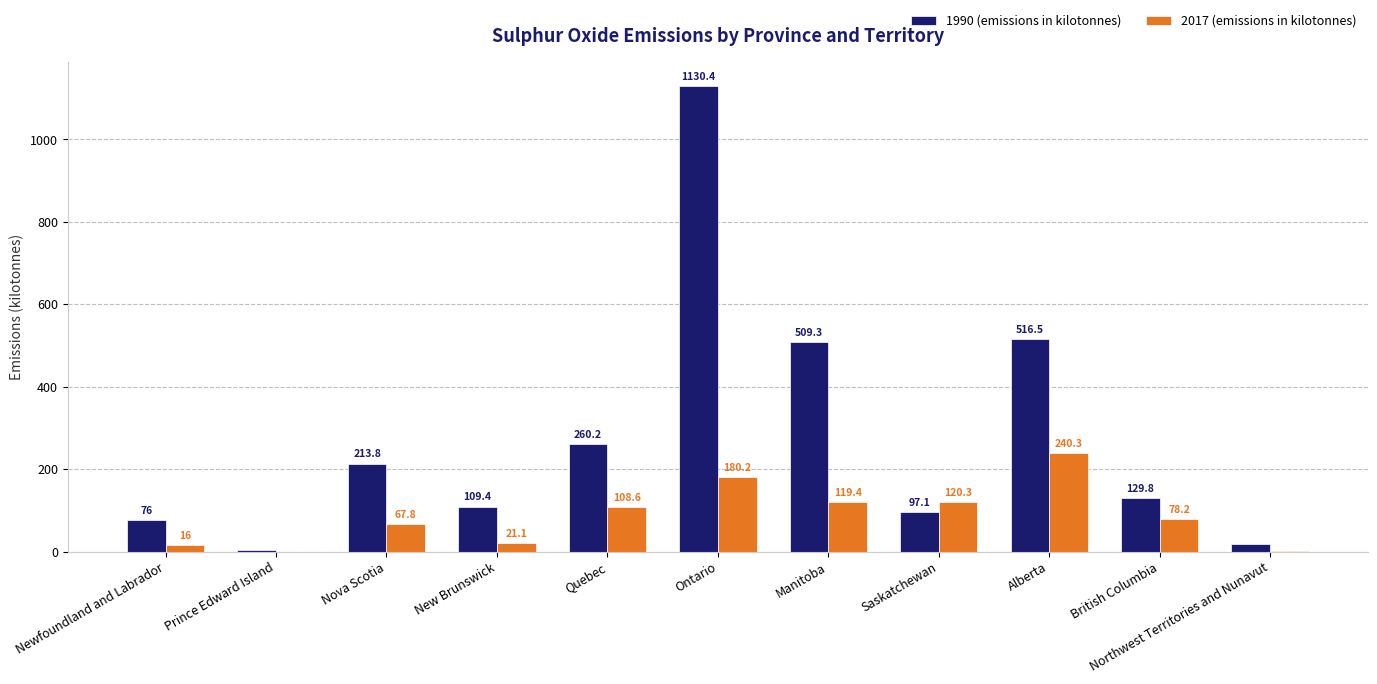

Is the value of 1990 (emissions in kilotonnes) at Manitoba greater than the value of 2017 (emissions in kilotonnes) at Prince Edward Island?

Yes